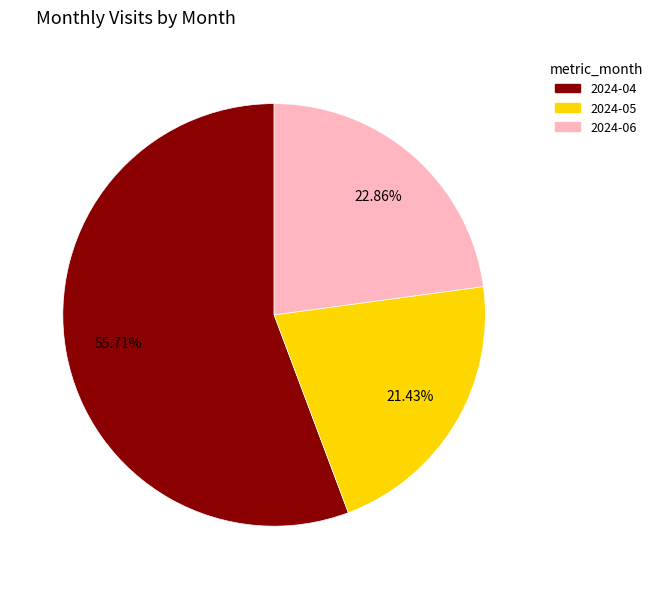

What percentage do 2024-05 and 2024-04 together represent?

77.1%